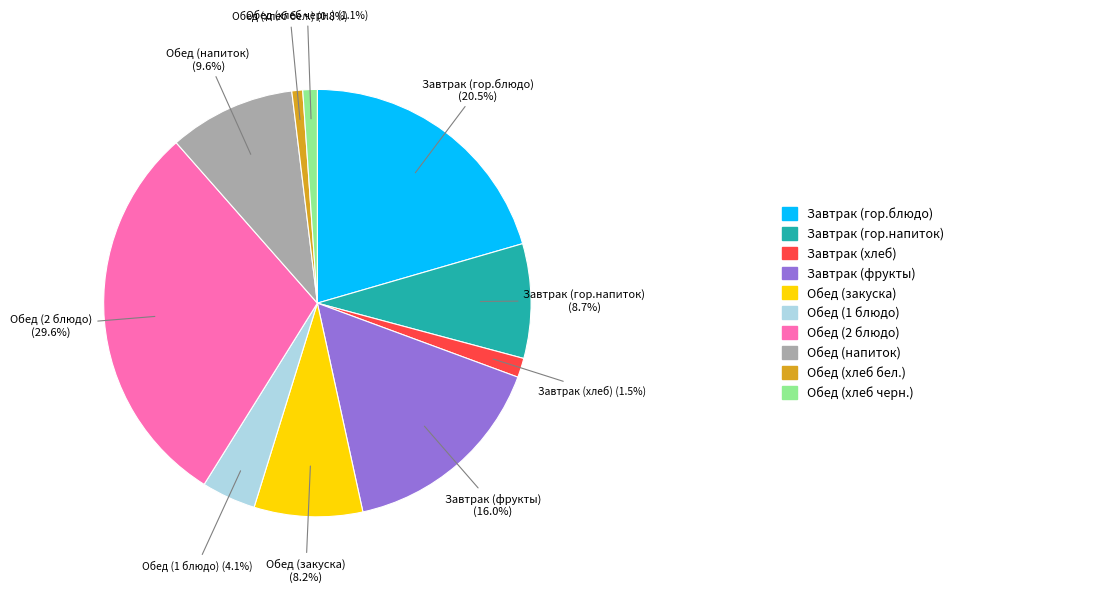

Does any single category account for the majority?

No